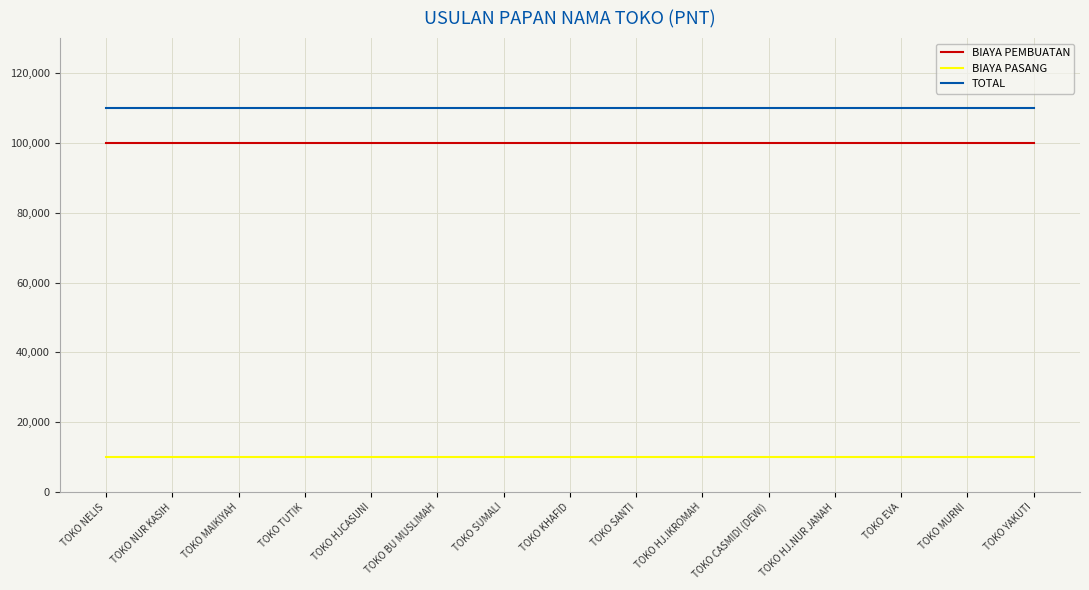

True or false: TOTAL and BIAYA PASANG cross at least once.

False